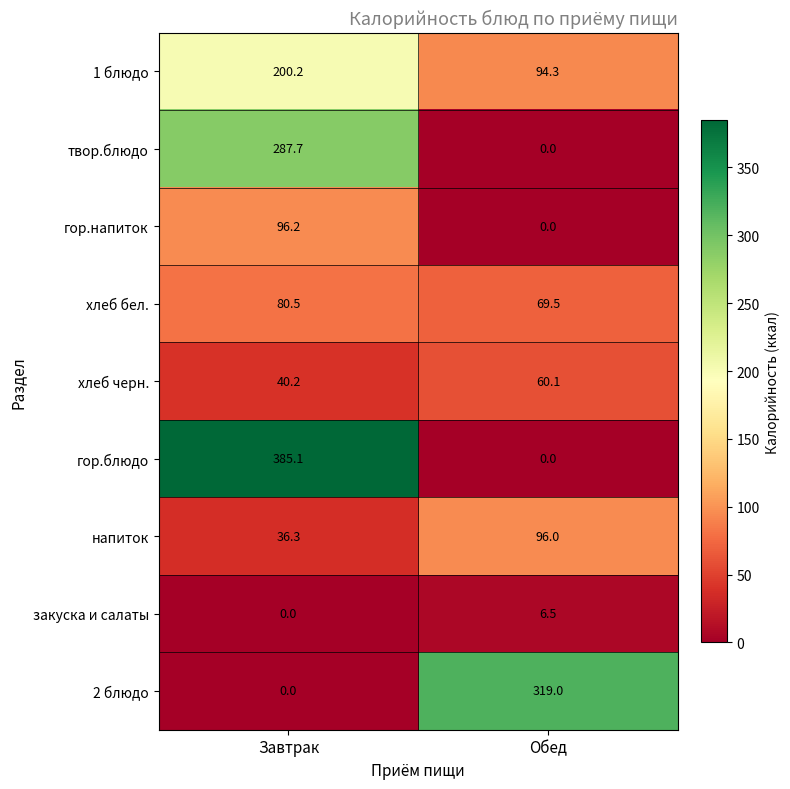

What is the difference between the highest and lowest values at Завтрак?

385.1